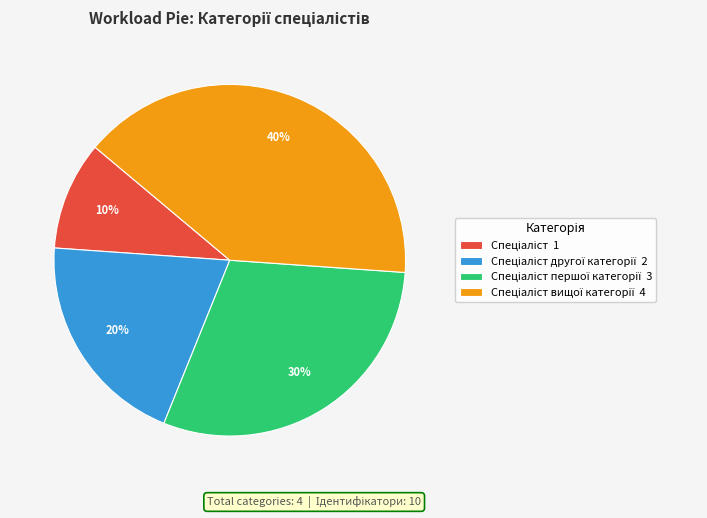

Does any single category account for the majority?

No